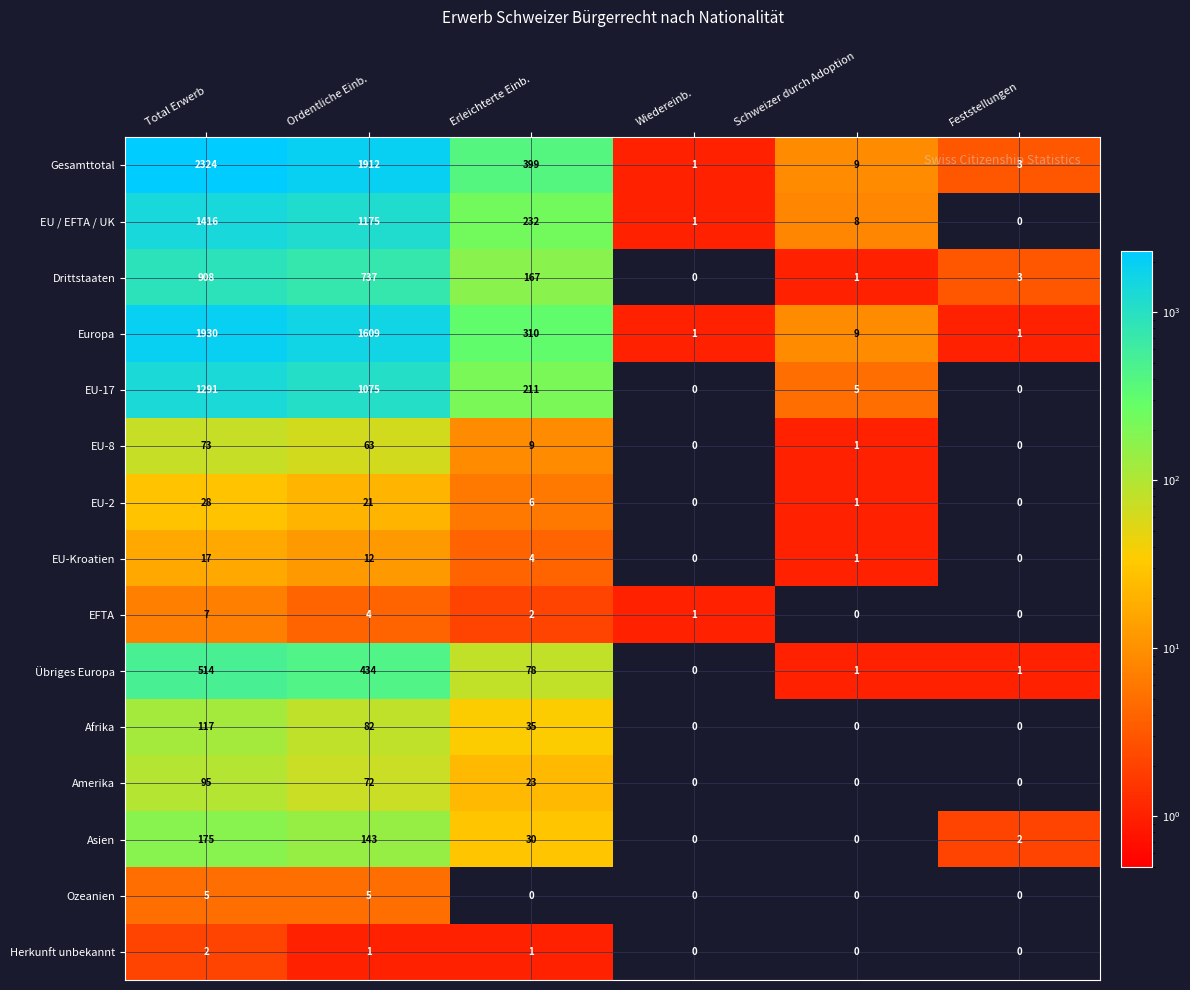

What is the difference between the maximum and second lowest values in the EU-17 series?

1291